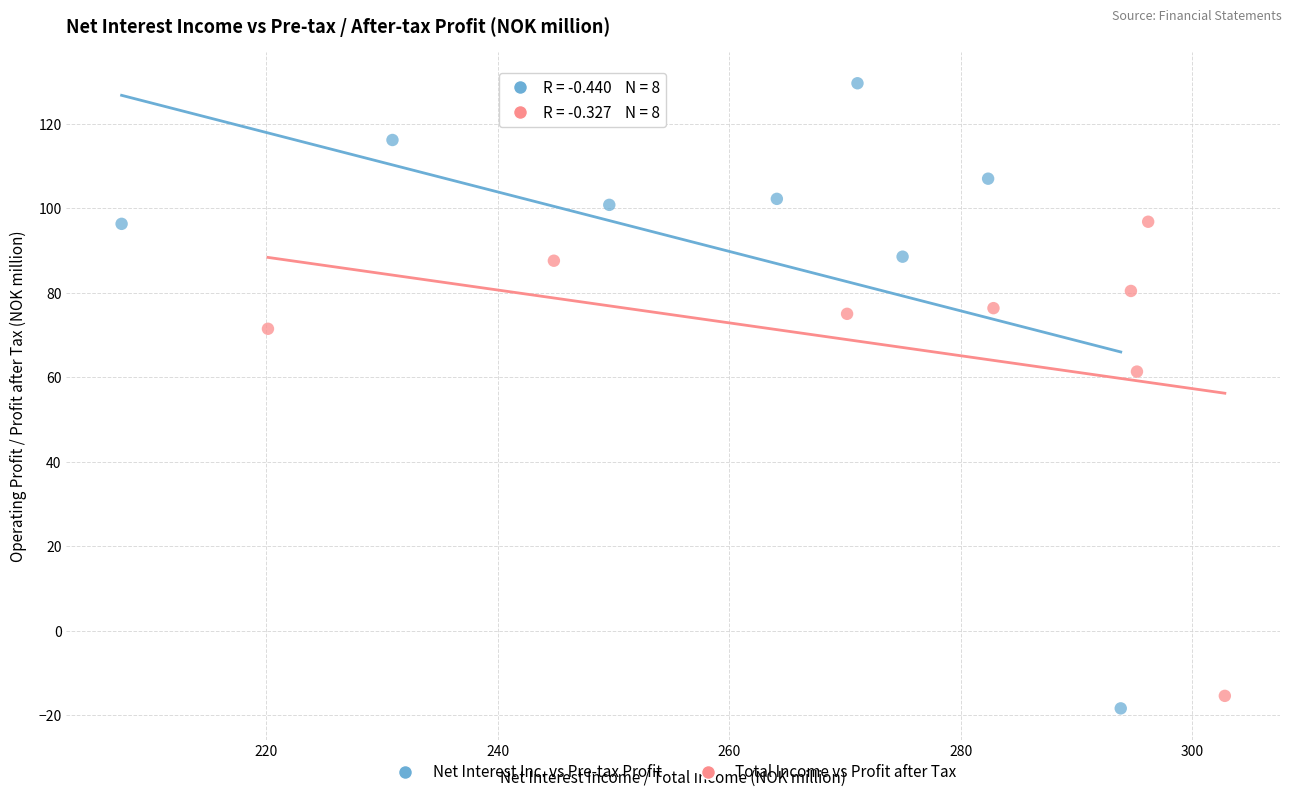

Which series contains the highest Y value?

Net Interest Inc. vs Pre-tax Profit